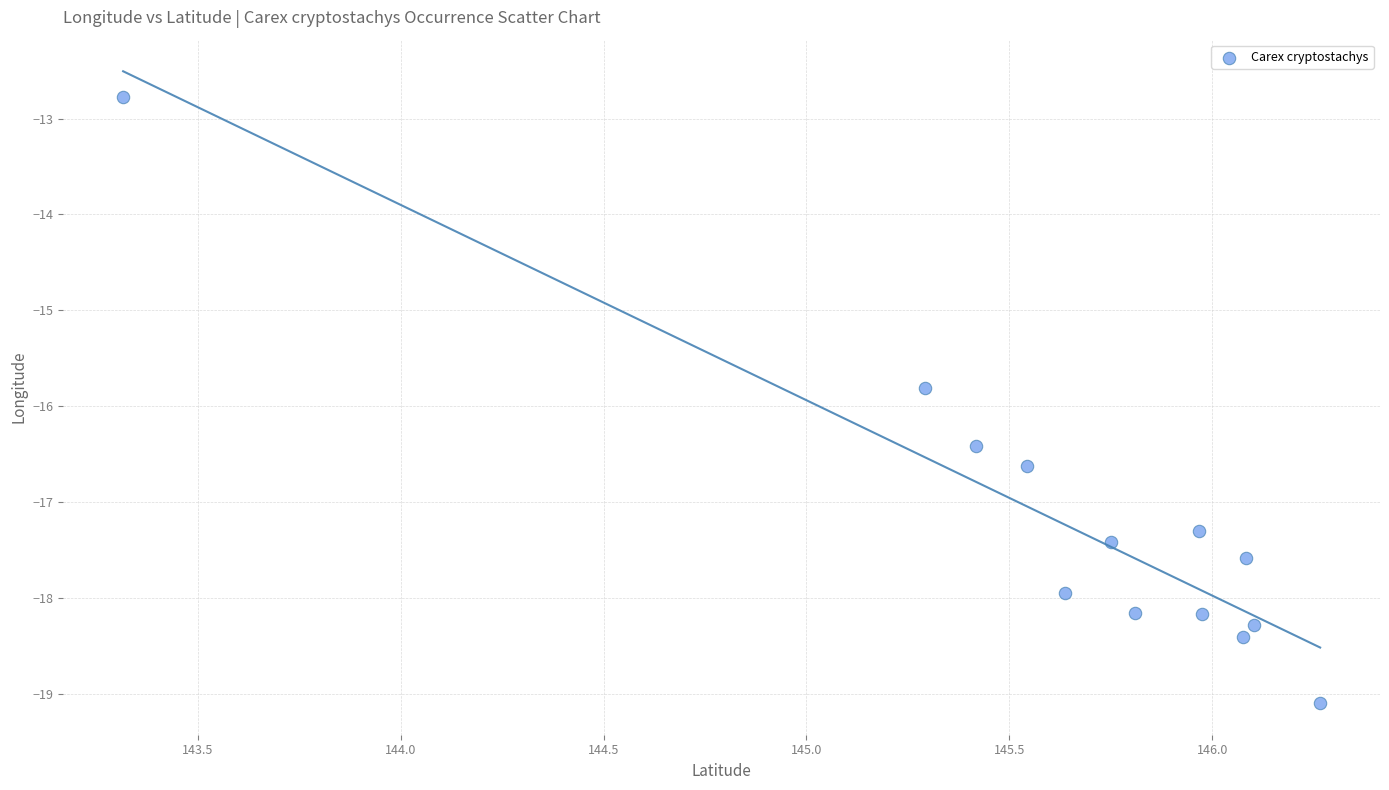

What is the range of Y values (max minus min)?

6.3